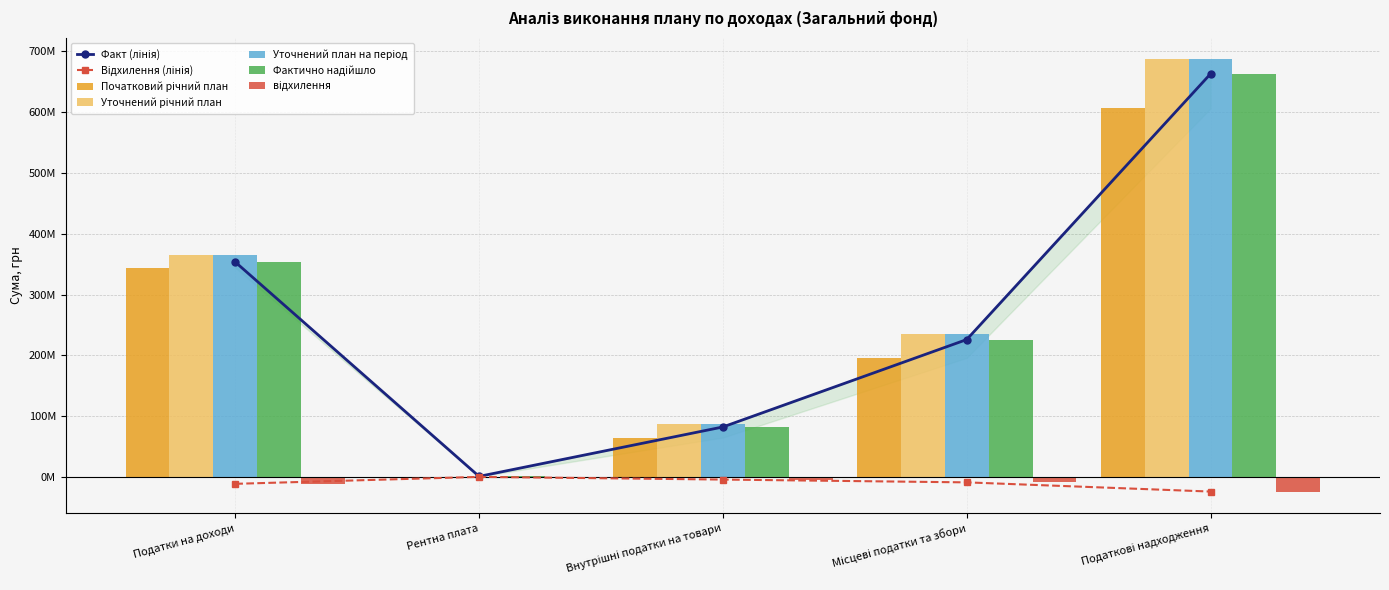

List the labels in order of Початковий річний план value, largest first.

Податкові надходження, Податки на доходи, Місцеві податки та збори, Внутрішні податки на товари, Рентна плата